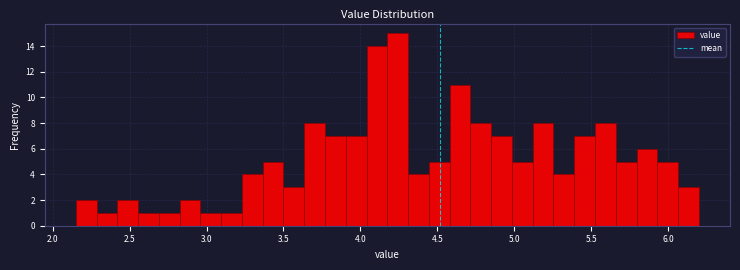

Around what value on the x-axis is the tallest bar? Give the approximate position of its centre, as read against the axis.

4.25